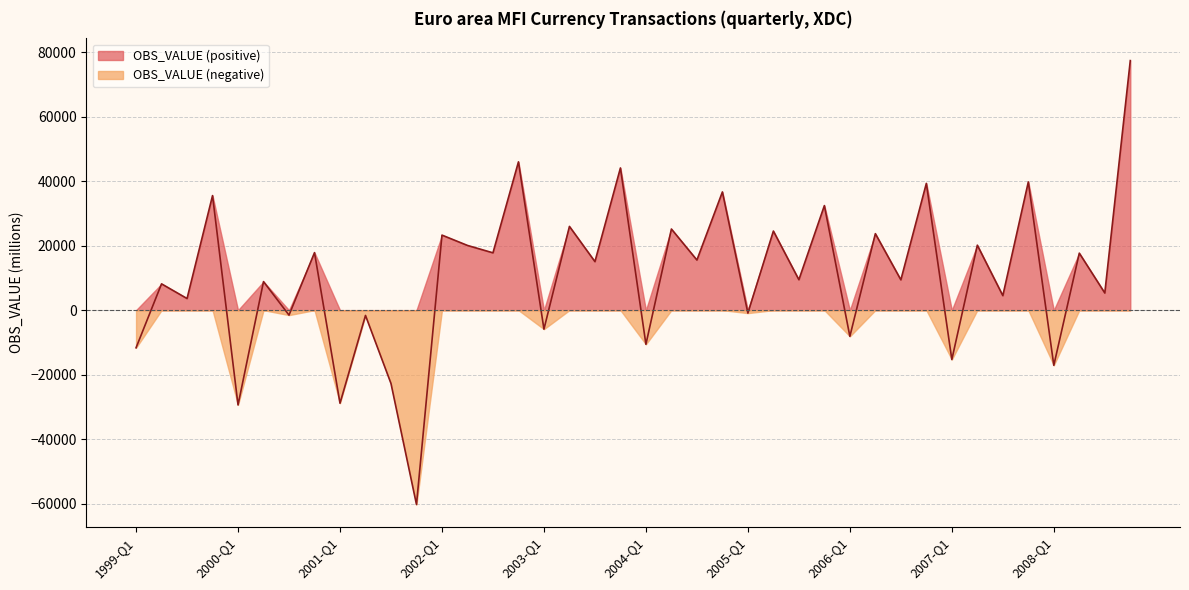

List the labels in order of value, largest first.

2008-Q4, 2002-Q4, 2003-Q4, 2007-Q4, 2006-Q4, 2004-Q4, 1999-Q4, 2005-Q4, 2003-Q2, 2004-Q2, 2005-Q2, 2006-Q2, 2002-Q1, 2007-Q2, 2002-Q2, 2000-Q4, 2002-Q3, 2008-Q2, 2004-Q3, 2003-Q3, 2005-Q3, 2006-Q3, 2000-Q2, 1999-Q2, 2008-Q3, 2007-Q3, 1999-Q3, 2005-Q1, 2000-Q3, 2001-Q2, 2003-Q1, 2006-Q1, 2004-Q1, 1999-Q1, 2007-Q1, 2008-Q1, 2001-Q3, 2001-Q1, 2000-Q1, 2001-Q4